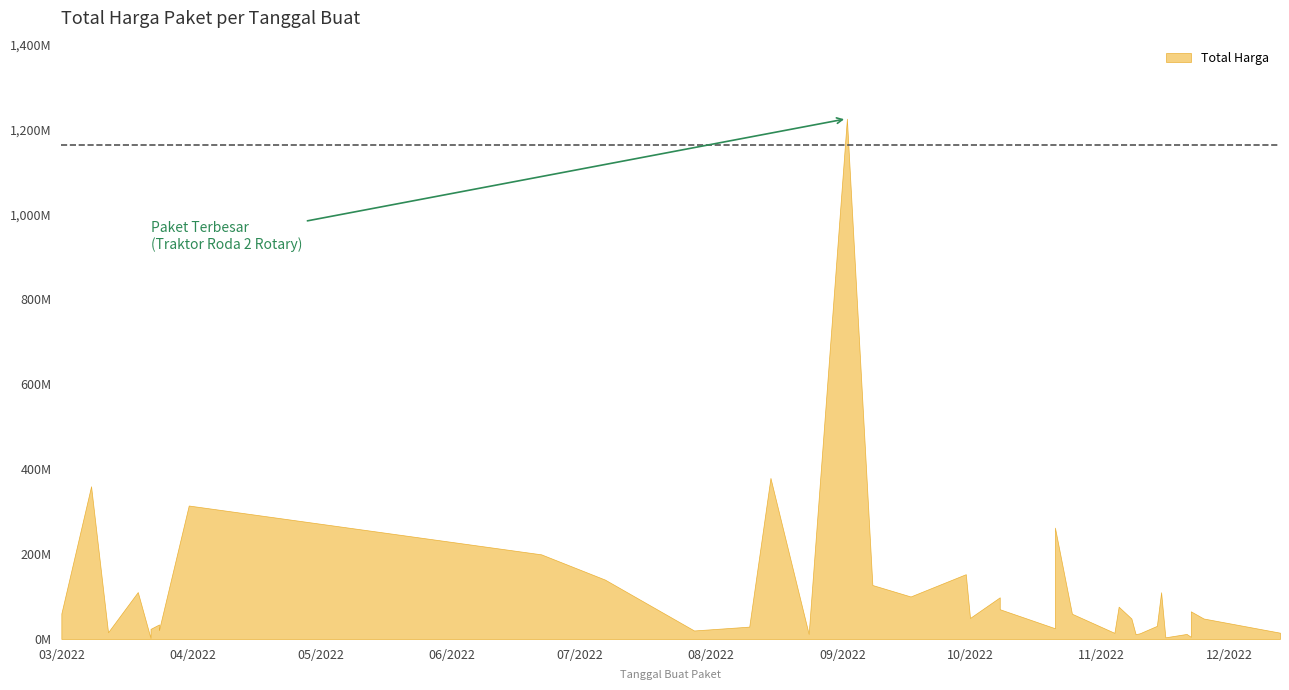

What is the minimum value shown in the chart?

2395750